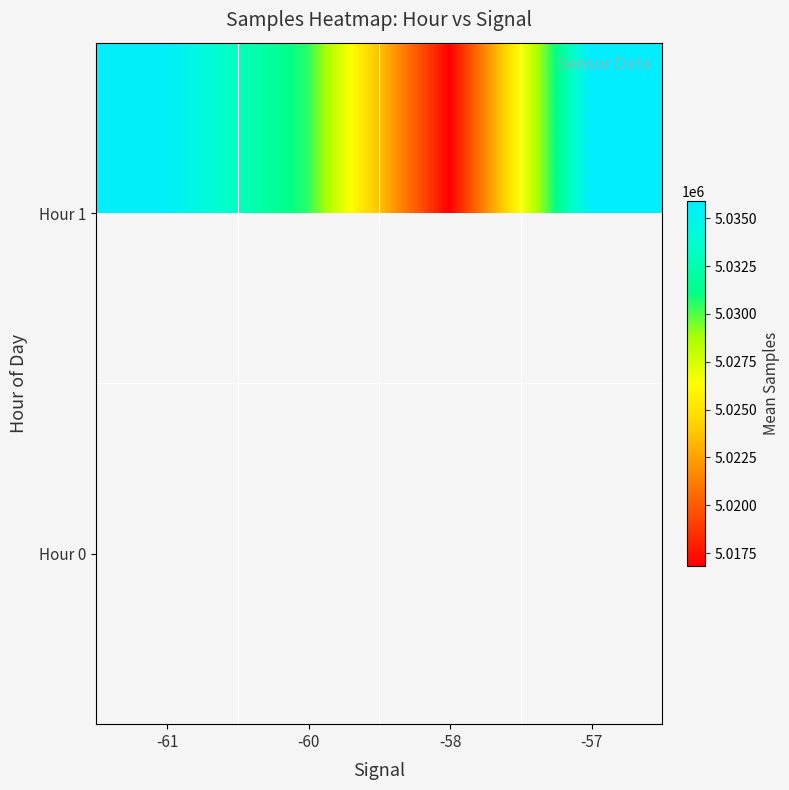

How many data points does each series have?

4